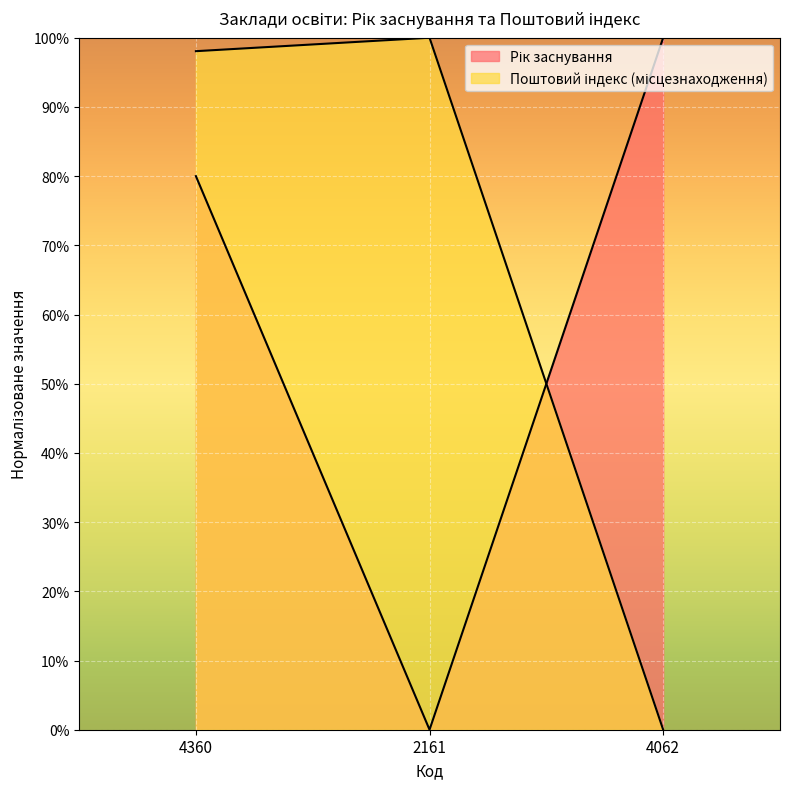

What is the sum of all Рік заснування values?

180.0